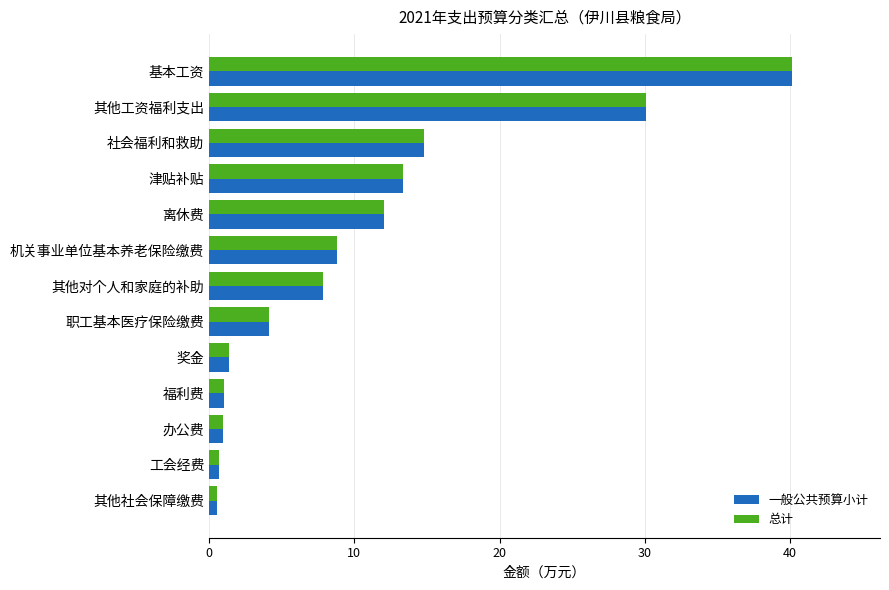

True or false: 总计 has a value of 22.3 at 社会福利和救助.

False